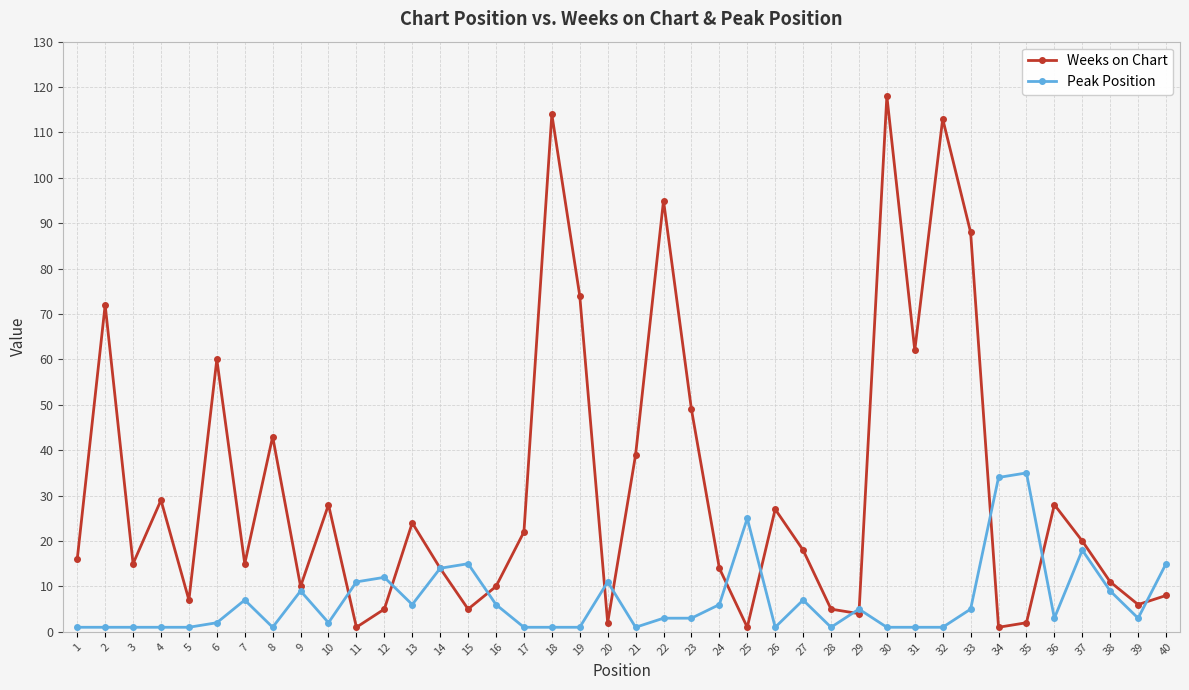

Which series has the largest range (max minus min)?

Weeks on Chart